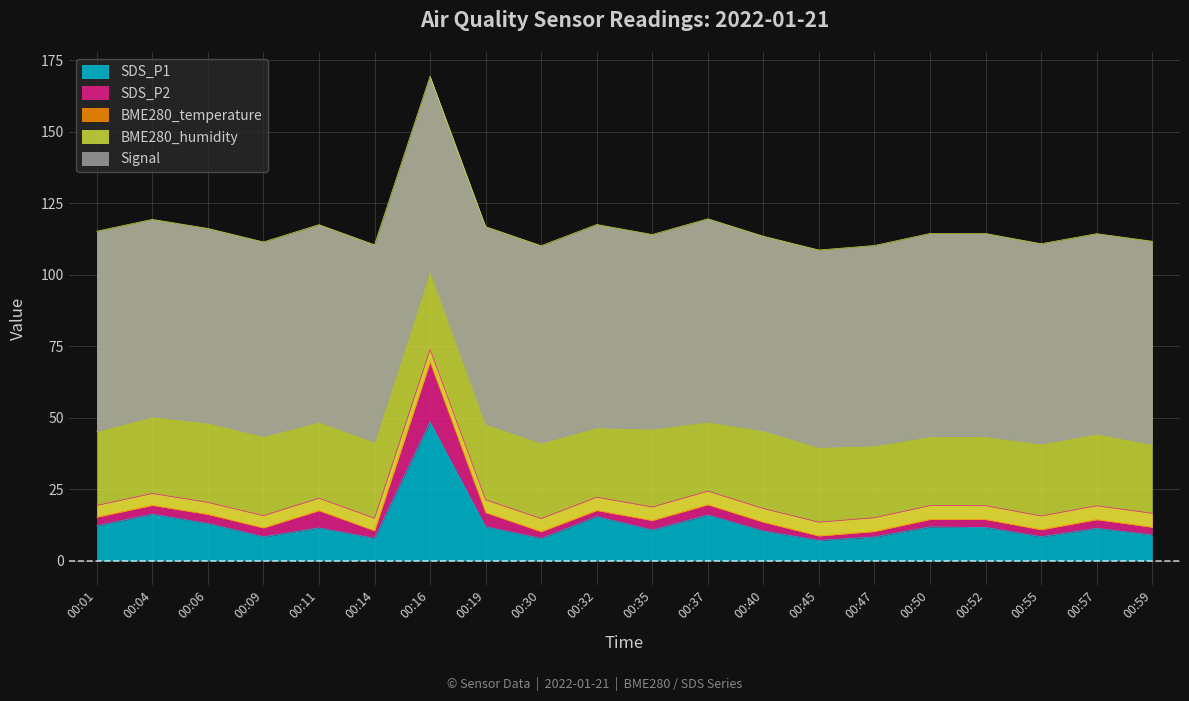

True or false: SDS_P1 and BME280_temperature cross at least once.

False